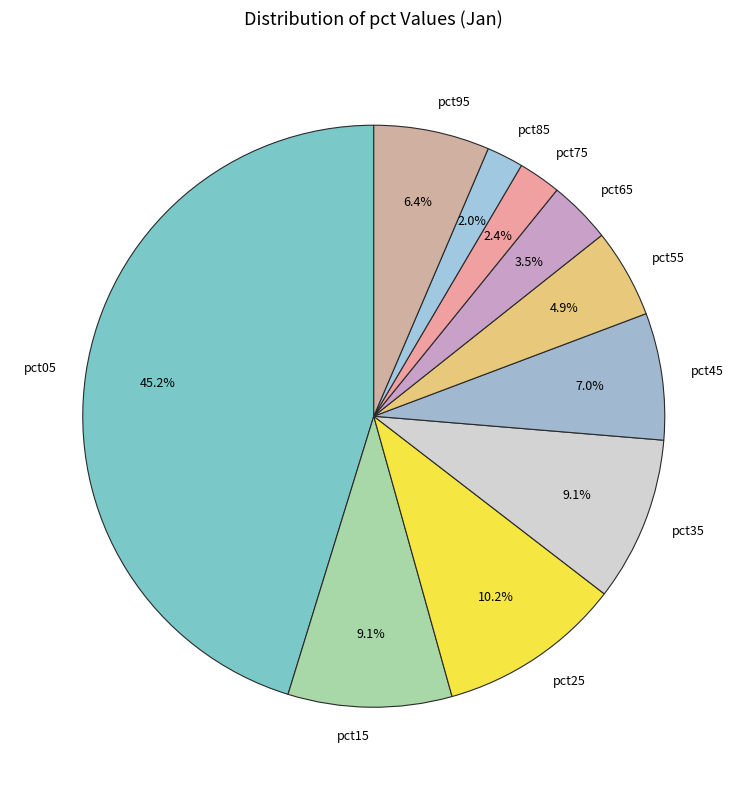

To the nearest percent, what percentage of the pie is pct75?

2%